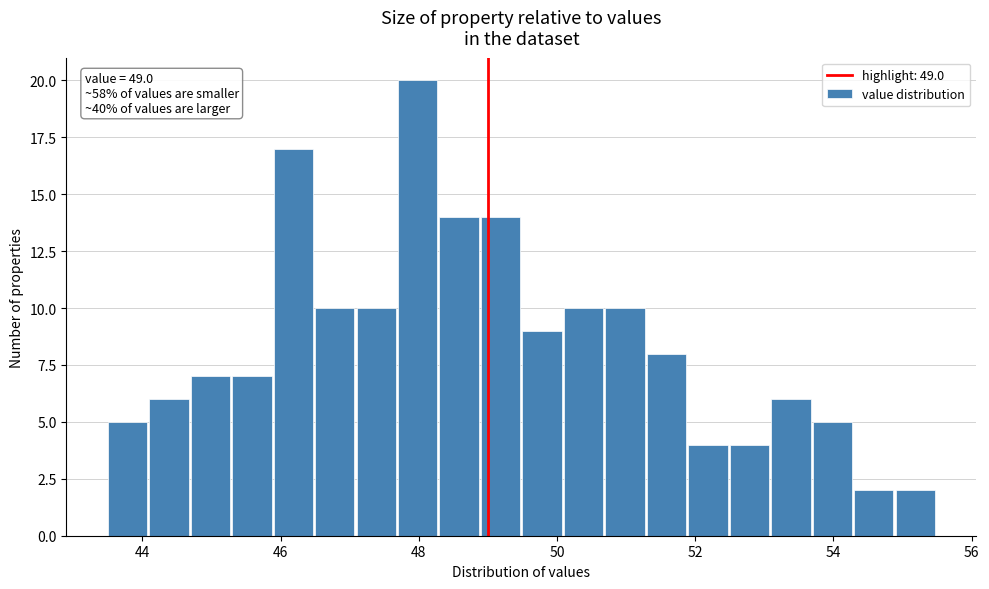

Read against the x-axis, roughly where is the centre of the tallest bar?

48.0